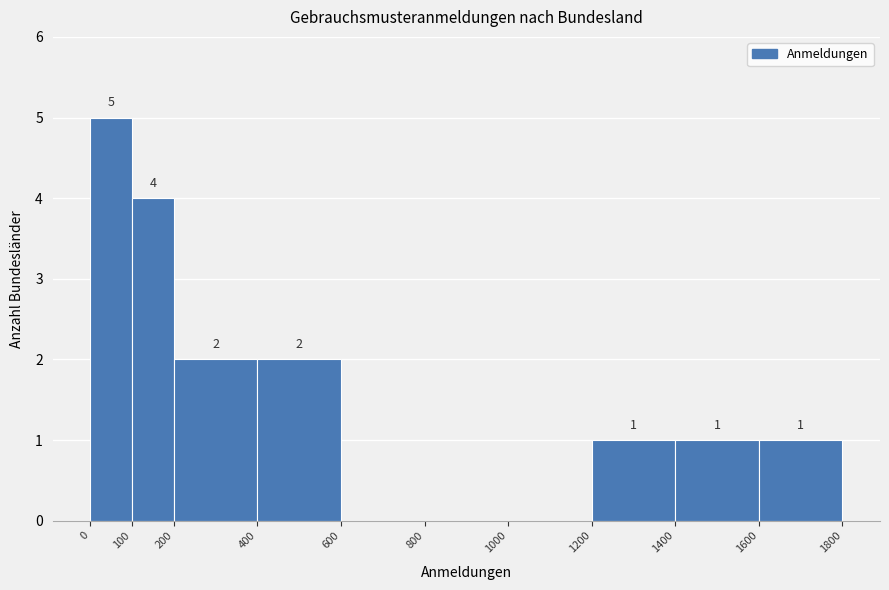

Which range on the x-axis has the tallest bar?

0 to 100